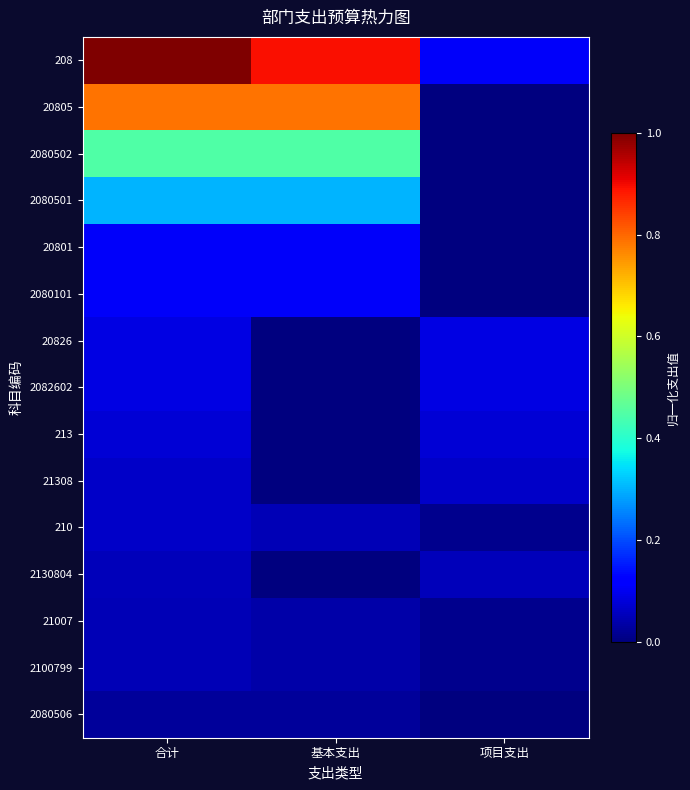

Which series changed the most between 合计 and 基本支出?

208